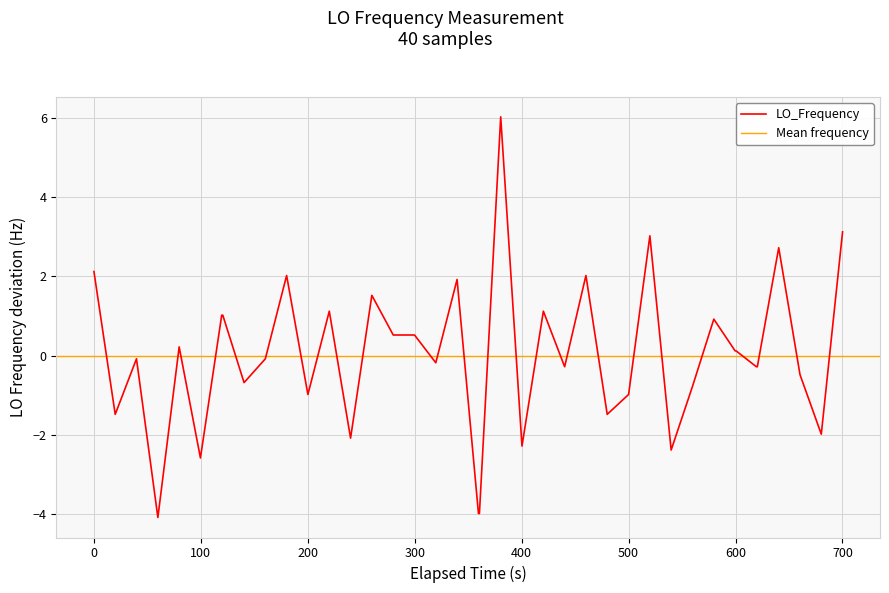

How many data points are above 0?

19